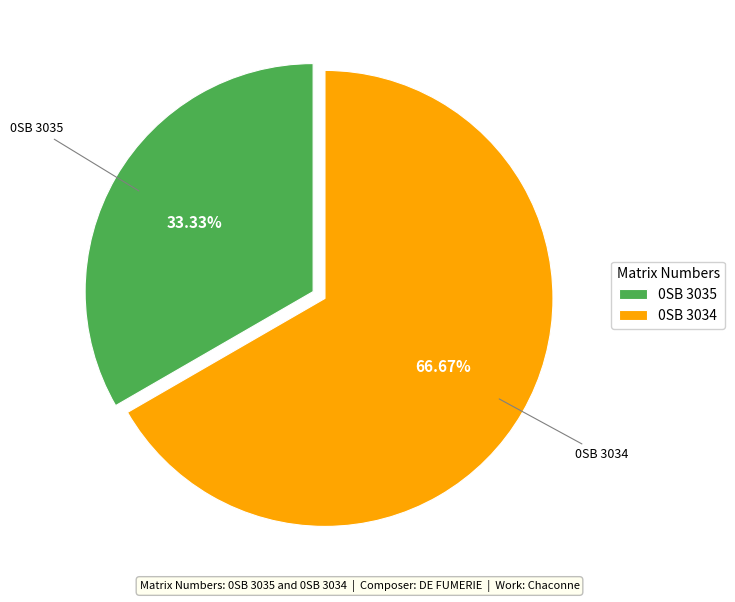

How many slices are in this pie chart?

2